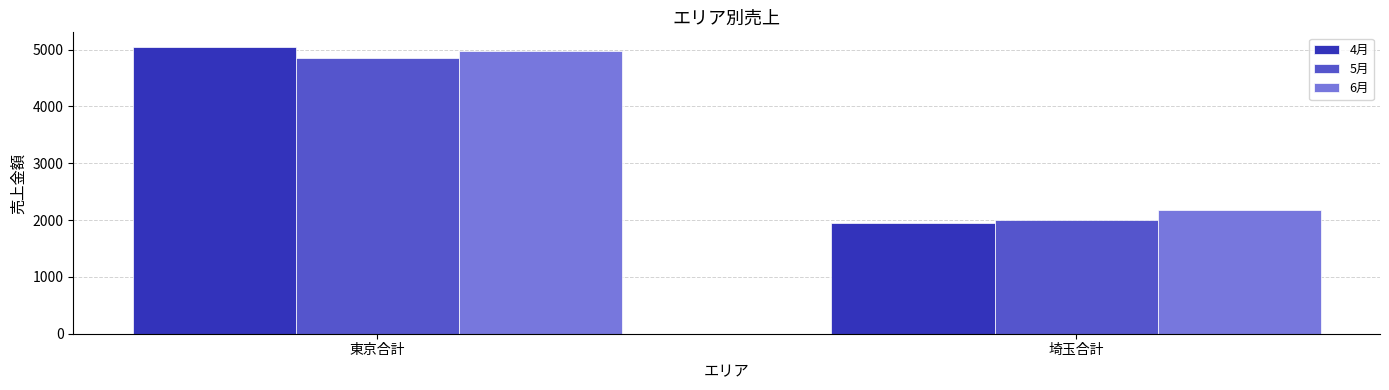

How many bars are there in each group?

3